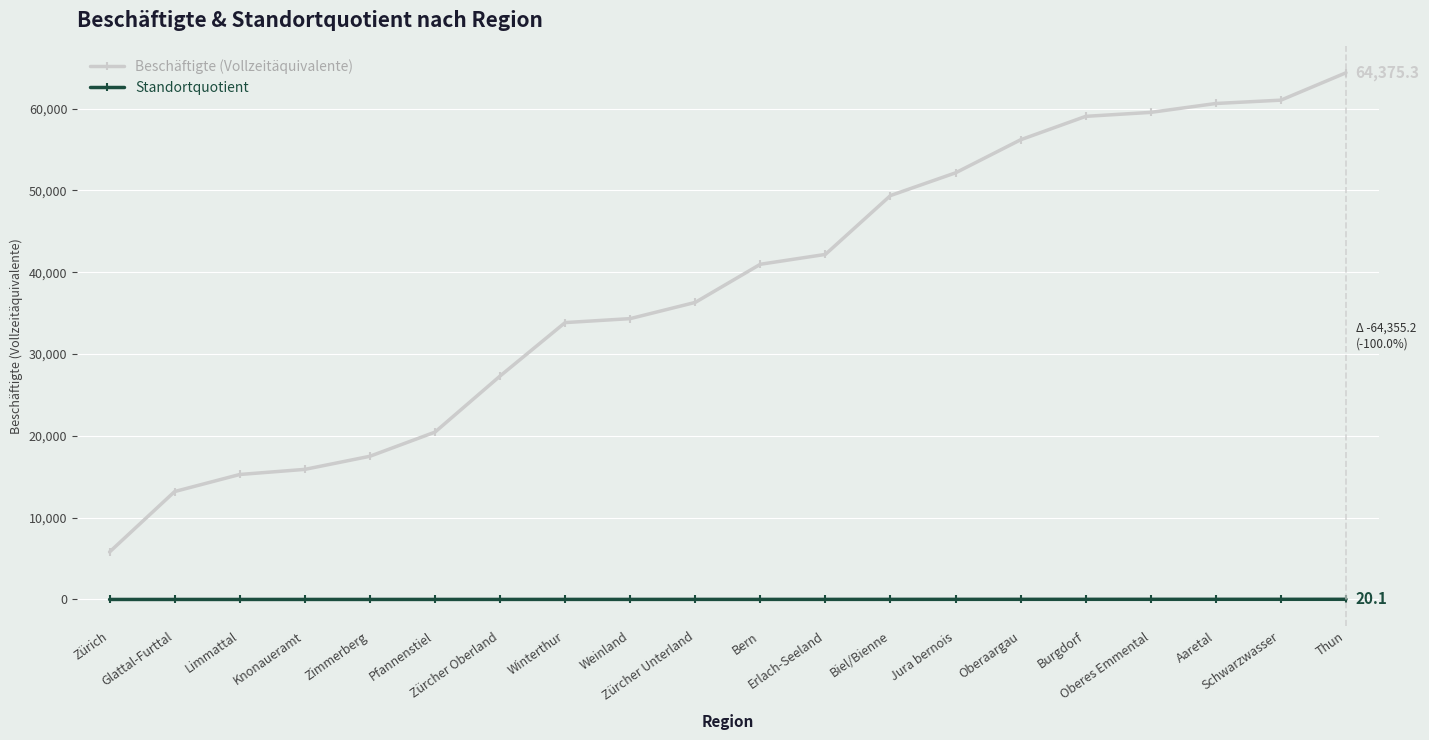

List the series in order of their peak value, lowest first.

Standortquotient, Beschäftigte (Vollzeitäquivalente)